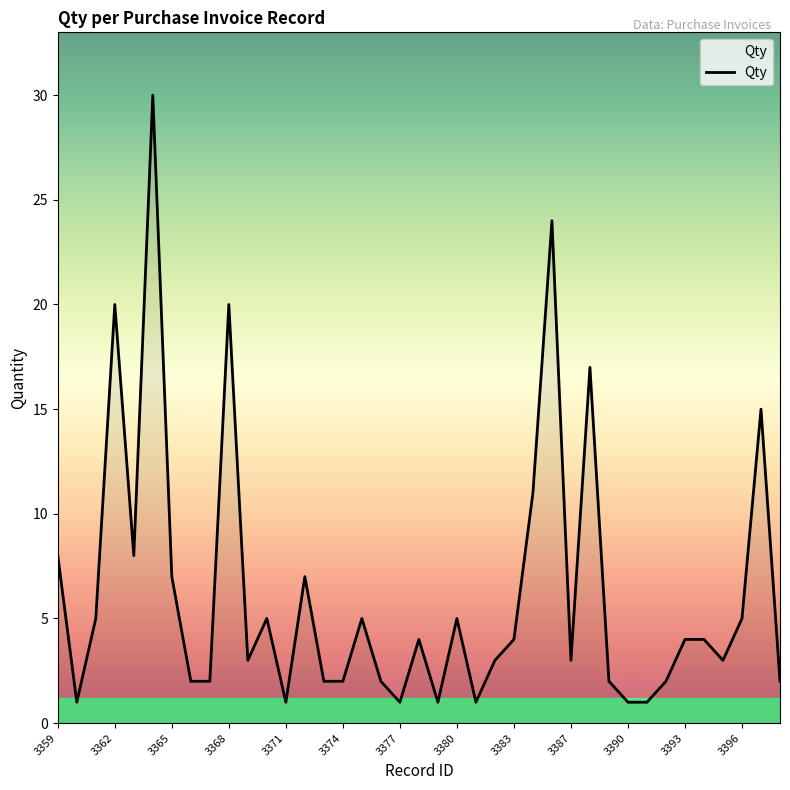

What is the average value?

6